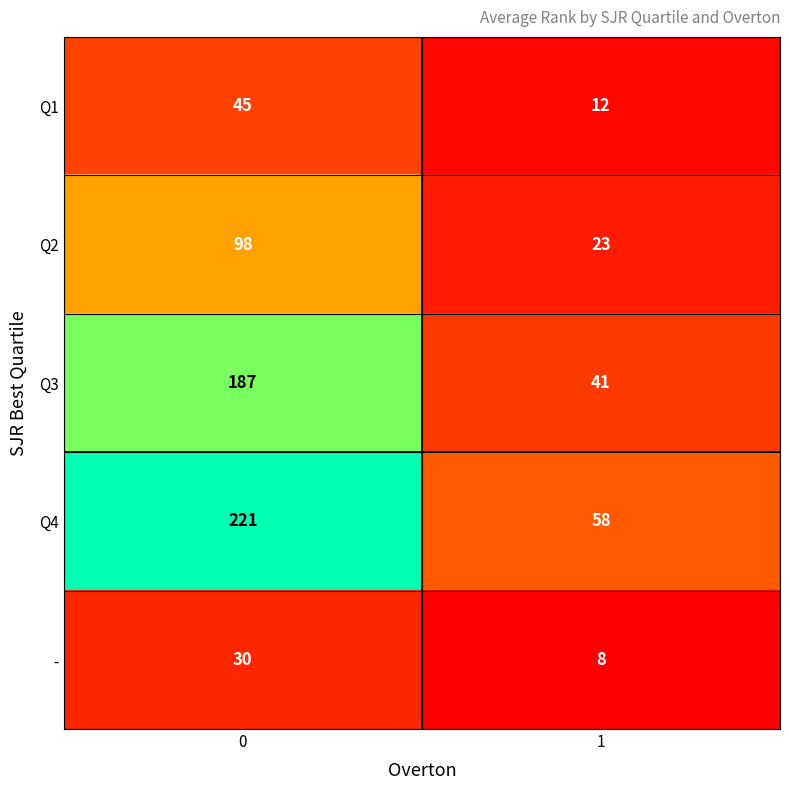

True or false: Q1 has a value of 12 at 1.

True